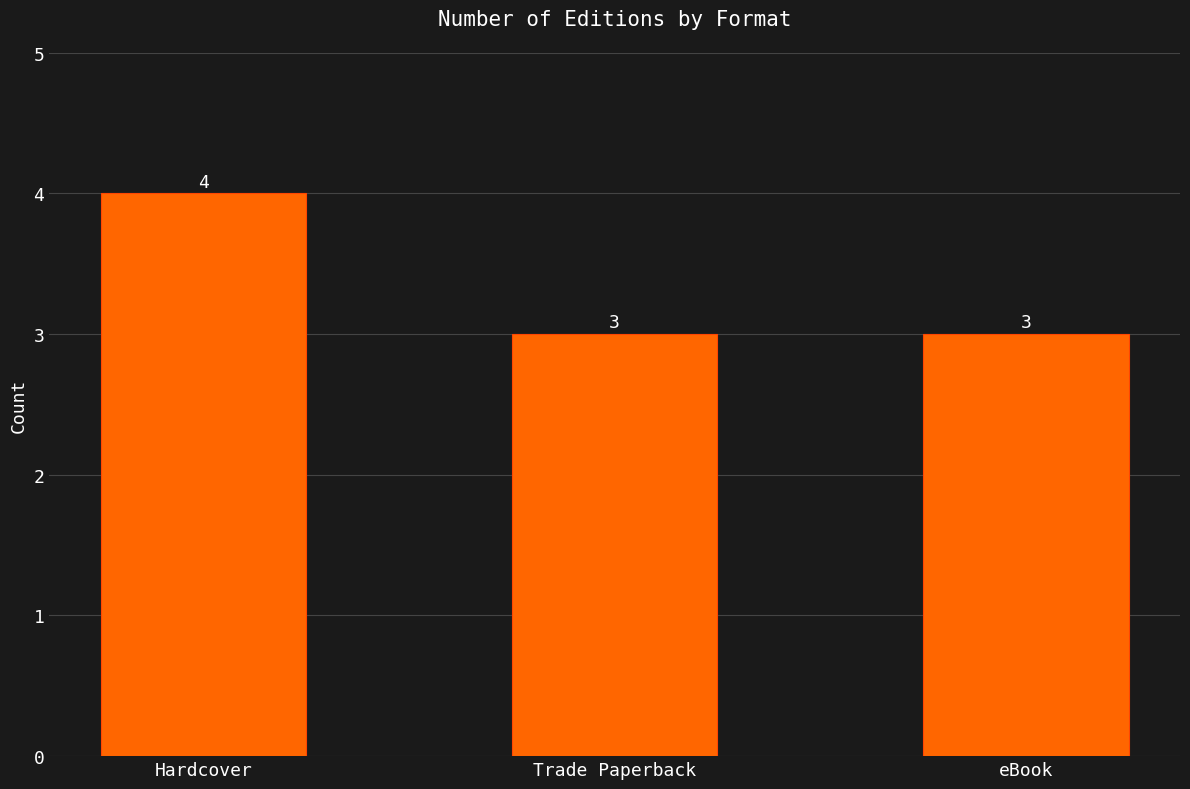

At which category does the chart reach its peak across all series?

Hardcover